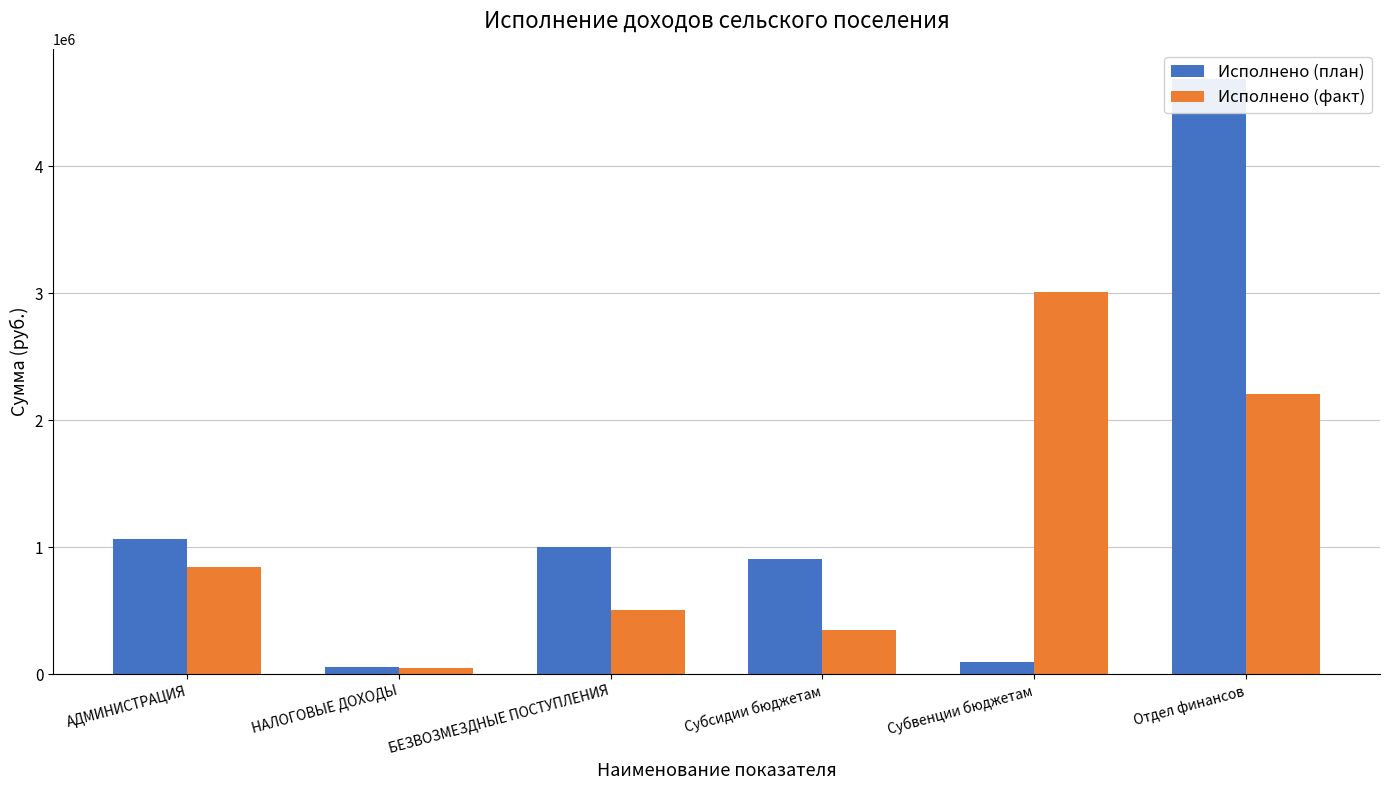

What is the label of the 2nd bar from the right?

Субвенции бюджетам